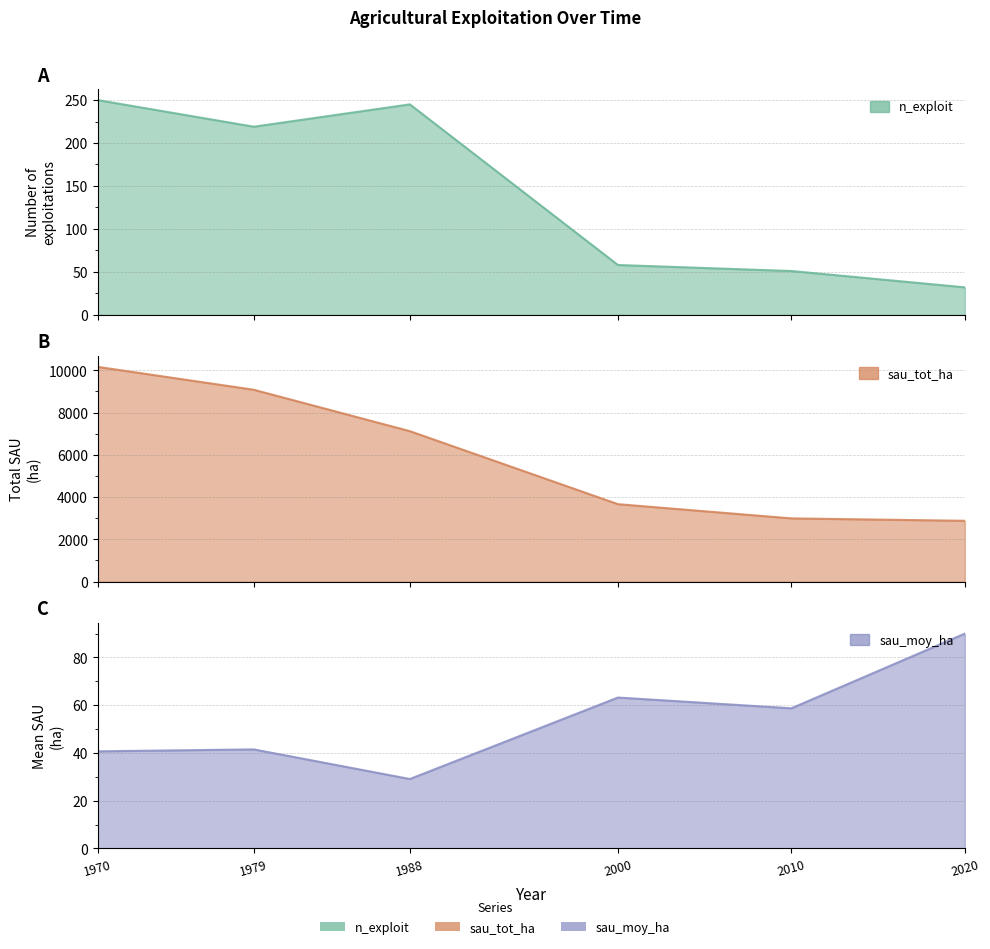

How many interior local peaks does the sau_moy_ha series have?

2